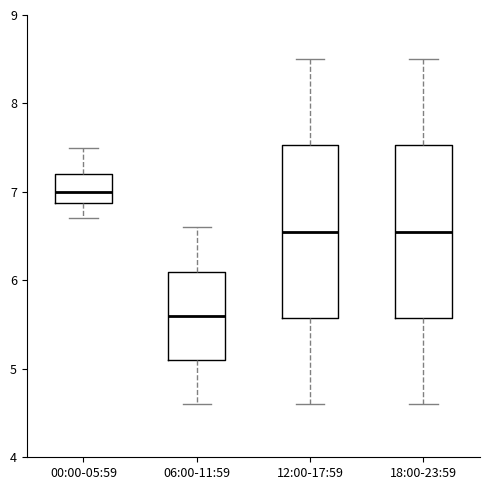

Reading left to right, transcribe this box plot: for each box, give where its median line is, the range the box spans, and where its two whiskers end, as read against the y-axis. The values are not printed on the chart, so give them approximately, as read against the axis.

00:00-05:59: median 7.0, box 6.9 to 7.2, whiskers 6.7 to 7.5
06:00-11:59: median 5.6, box 5.1 to 6.1, whiskers 4.6 to 6.6
12:00-17:59: median 6.6, box 5.6 to 7.5, whiskers 4.6 to 8.5
18:00-23:59: median 6.6, box 5.6 to 7.5, whiskers 4.6 to 8.5